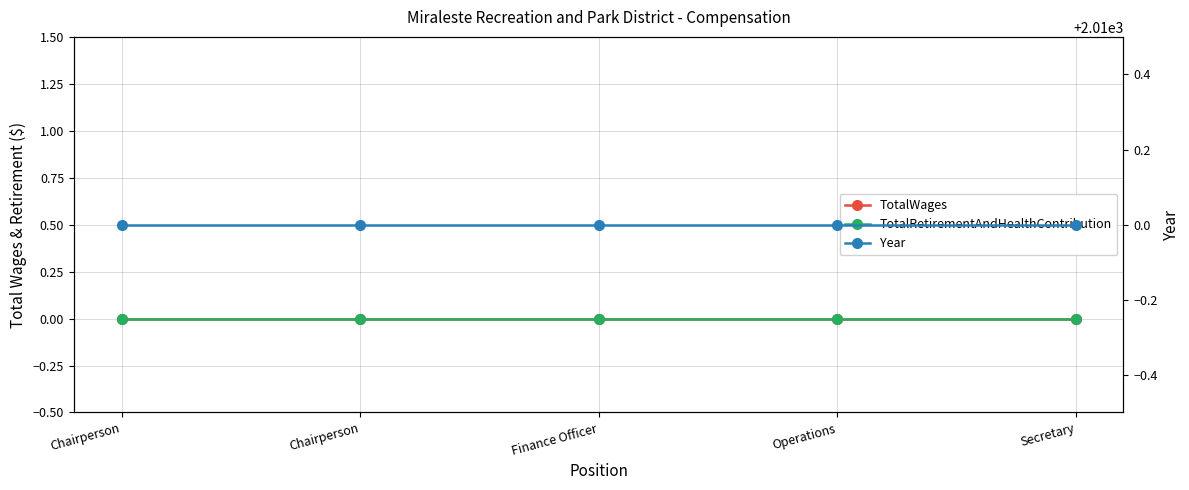

Between Chairperson and Chairperson, which is larger?

Chairperson